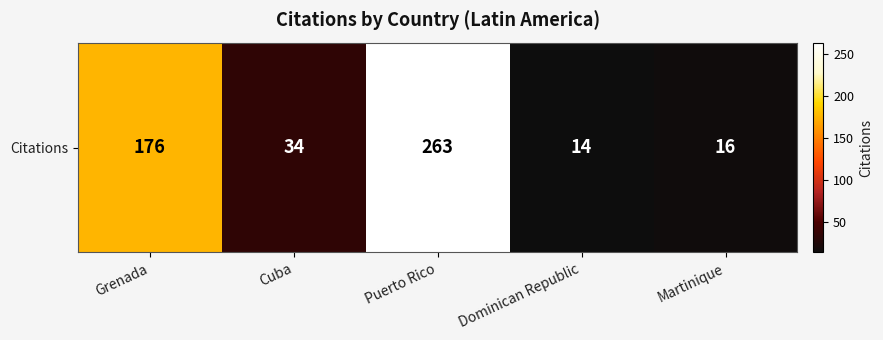

Count the number of categories in the chart.

5